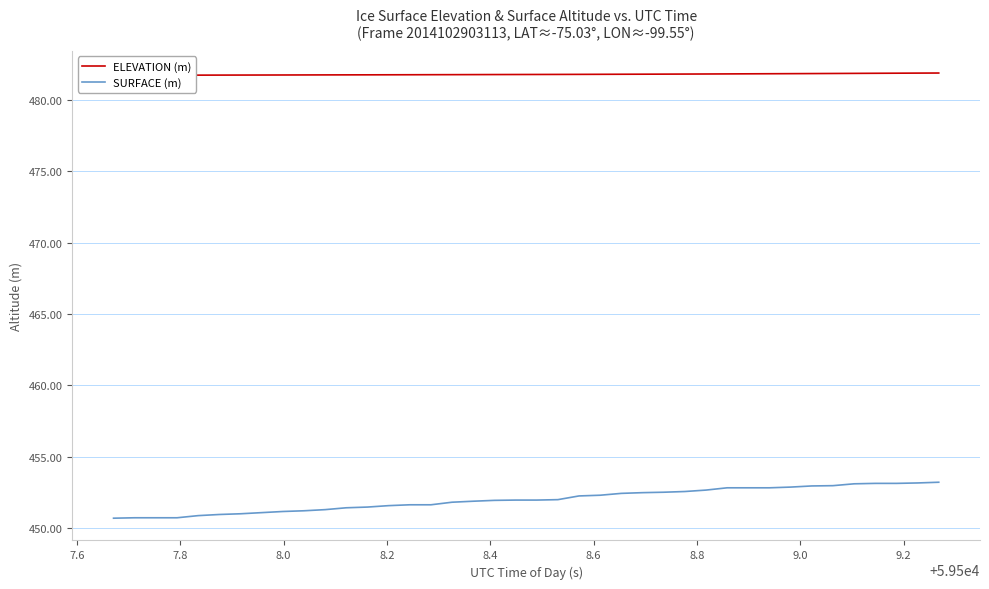

Does the chart display data point markers on the line(s)?

No